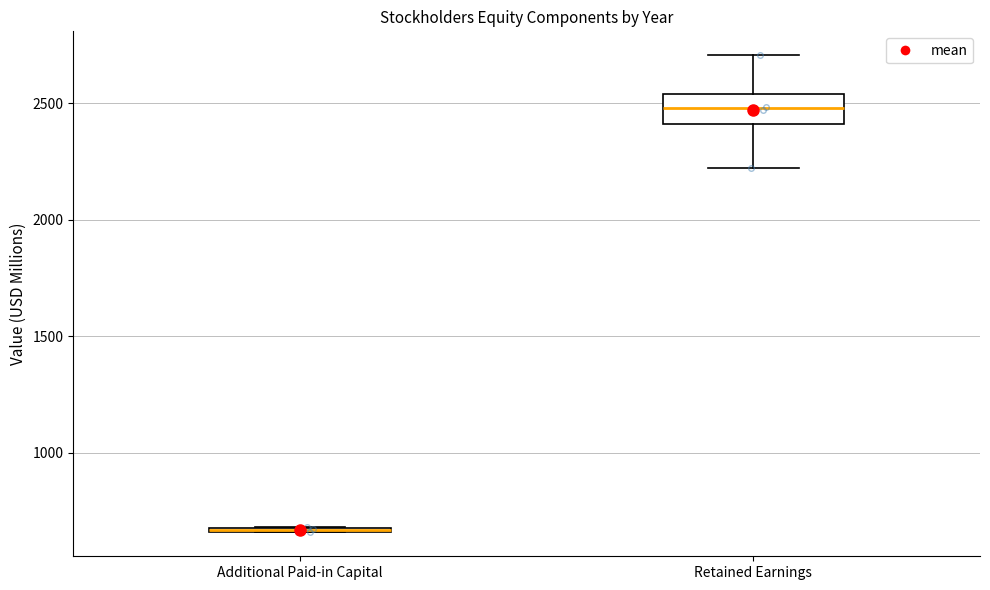

Which box is the tallest, from its lower edge to its upper edge?

Retained Earnings